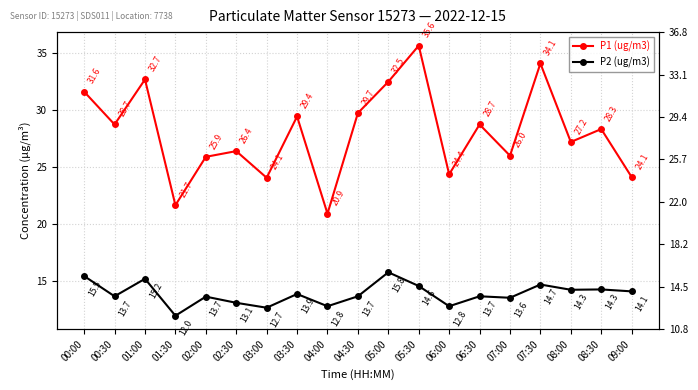

Is the value of P2 (ug/m3) at 01:00 greater than the value of P1 (ug/m3) at 02:30?

No